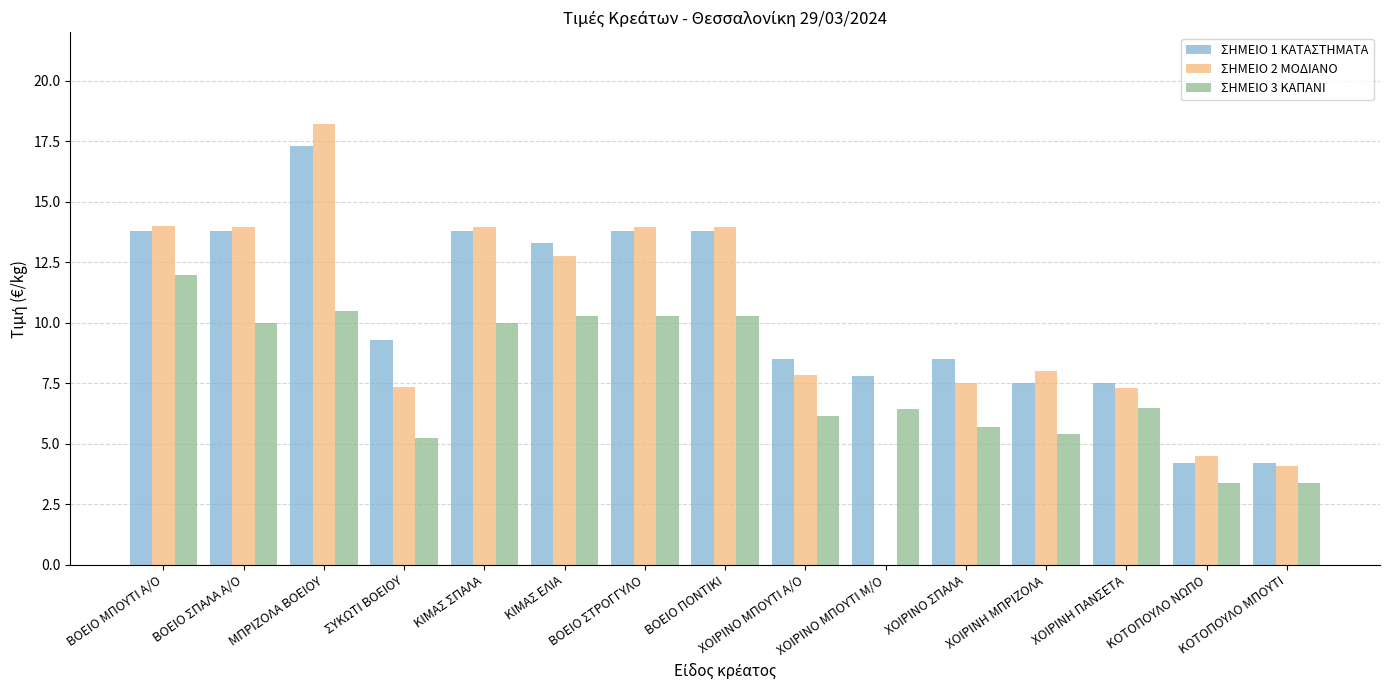

Count the number of data series in this chart.

3